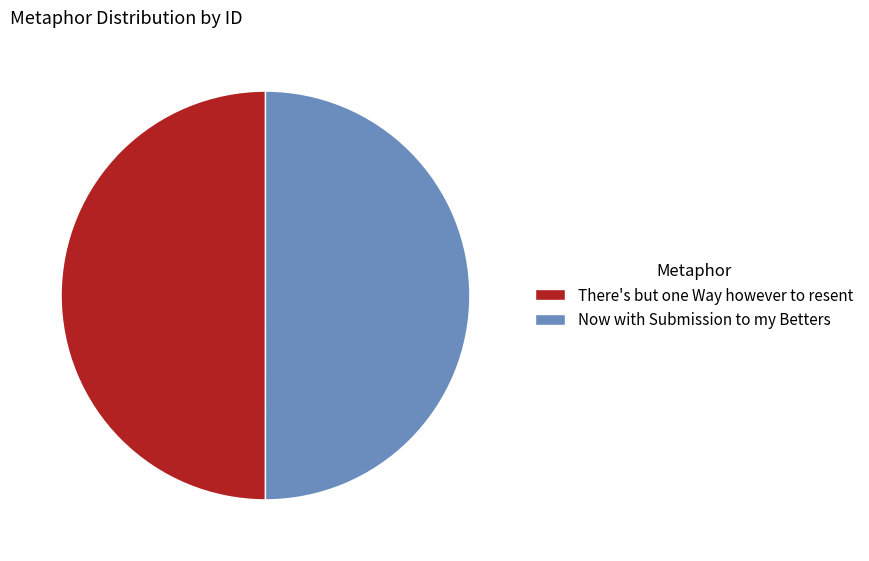

Approximately how many times larger is the value at There's but one Way however to resent compared to Now with Submission to my Betters?

1.0